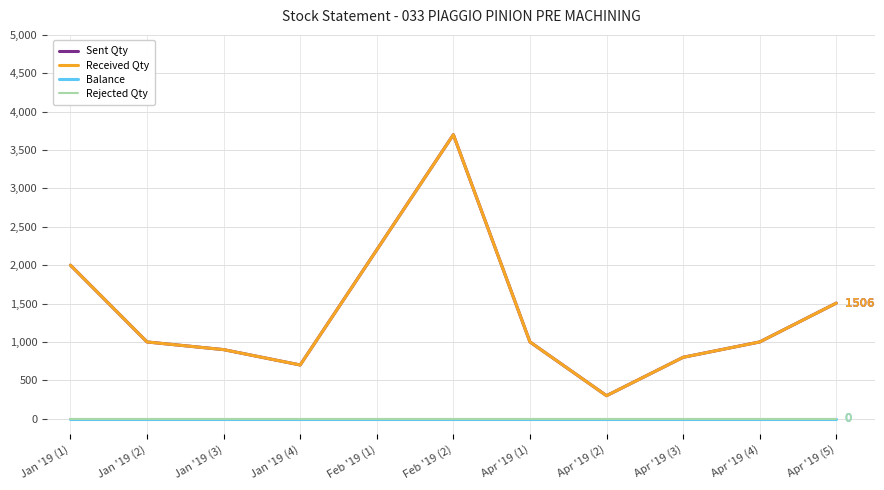

Rank the categories by Balance value from lowest to highest.

Jan '19 (1), Jan '19 (2), Jan '19 (3), Jan '19 (4), Feb '19 (1), Feb '19 (2), Apr '19 (1), Apr '19 (2), Apr '19 (3), Apr '19 (4), Apr '19 (5)